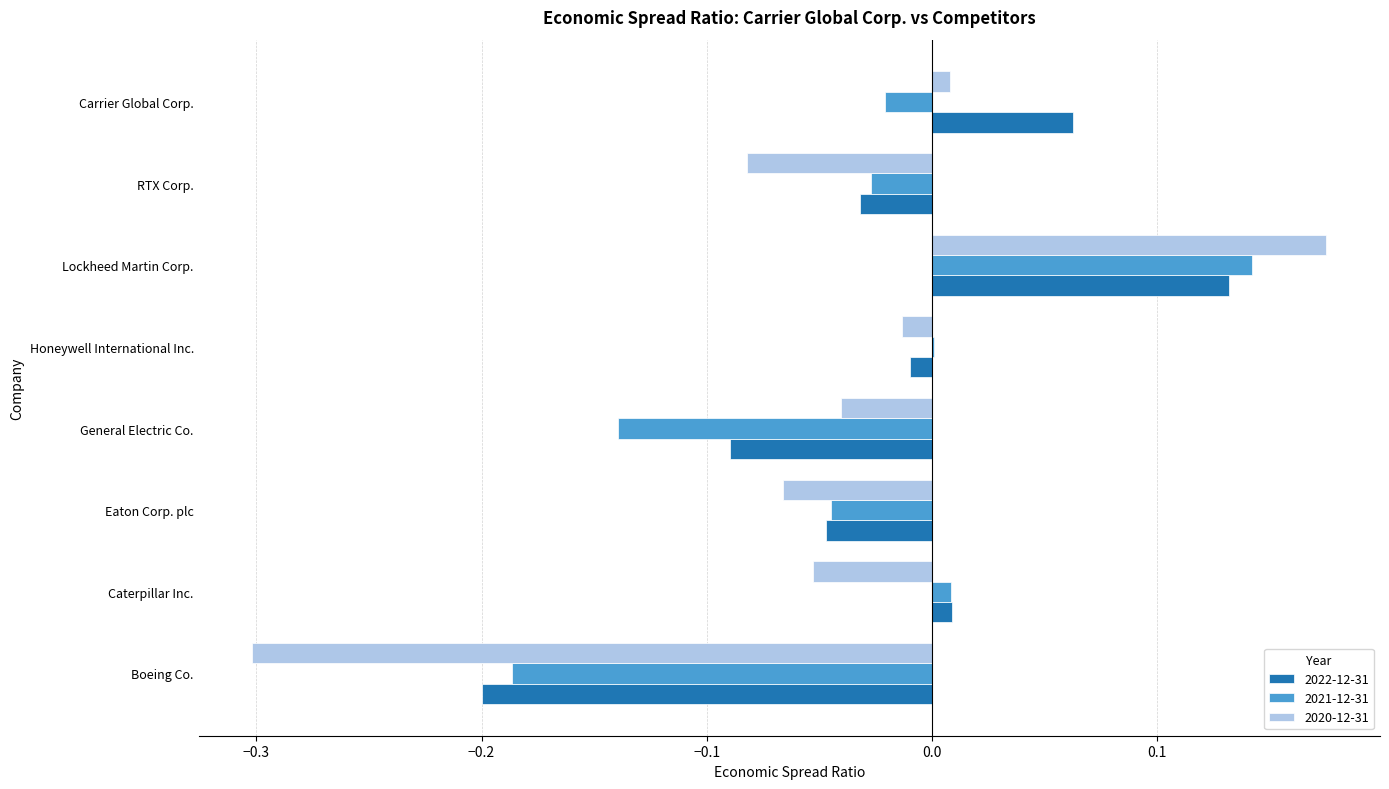

The value of 2021-12-31 at Honeywell International Inc. is 0.0. True or false?

True